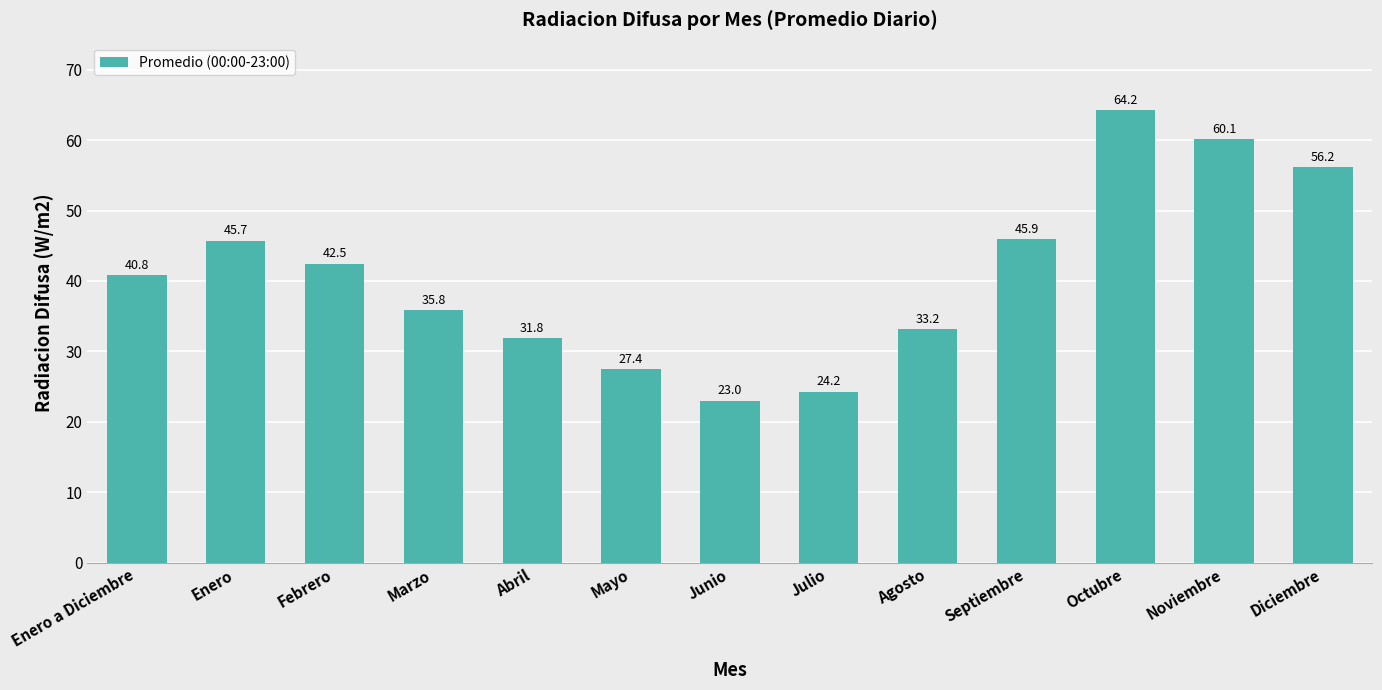

Reading left to right, transcribe all the data shown in this chart.

40.8	45.7	42.5	35.8	31.8	27.4	23.0	24.2	33.2	45.9	64.2	60.1	56.2